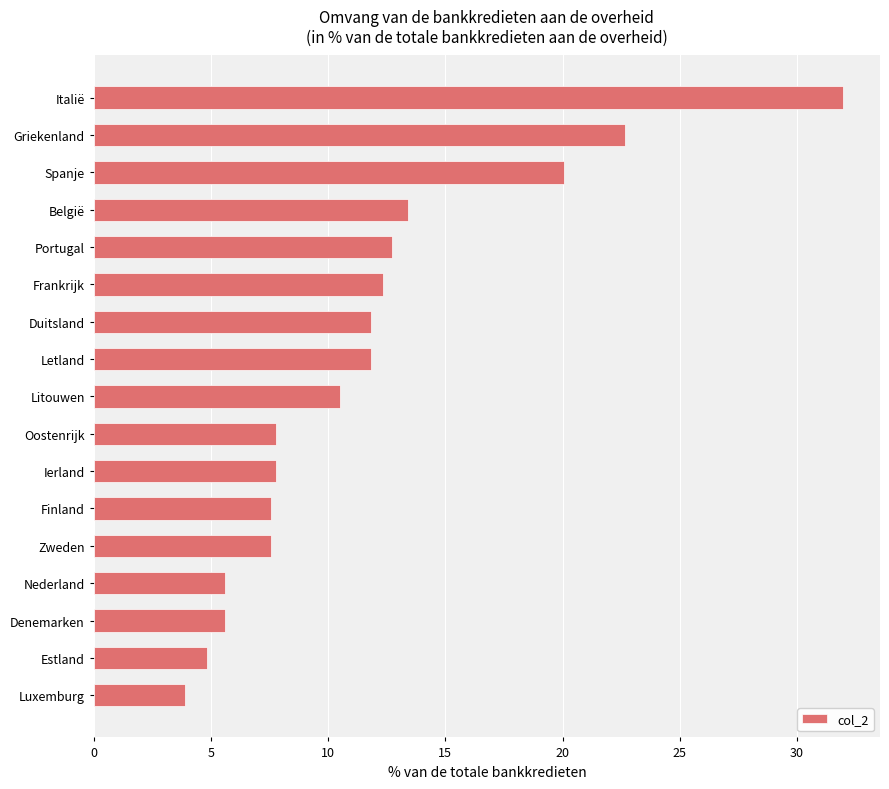

Reading top to bottom, list all the values displayed in this chart.

Italië=31.9	Griekenland=22.7	Spanje=20.1	België=13.4	Portugal=12.7	Frankrijk=12.3	Duitsland=11.8	Letland=11.8	Litouwen=10.5	Oostenrijk=7.8	Ierland=7.8	Finland=7.6	Zweden=7.6	Nederland=5.6	Denemarken=5.6	Estland=4.8	Luxemburg=3.9